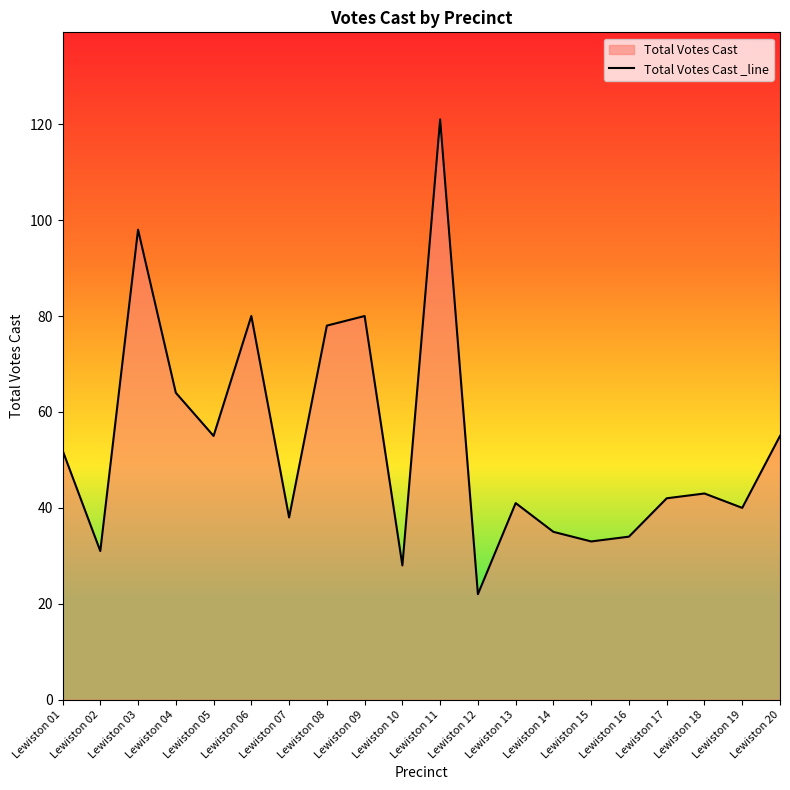

Which category has the highest value across all series?

Lewiston 11